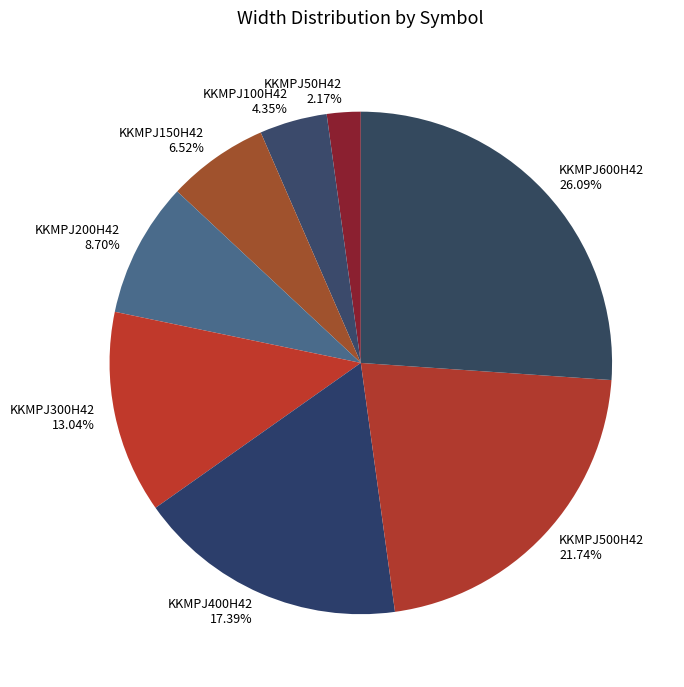

To the nearest percent, what percentage of the pie is KKMPJ600H42?

26%